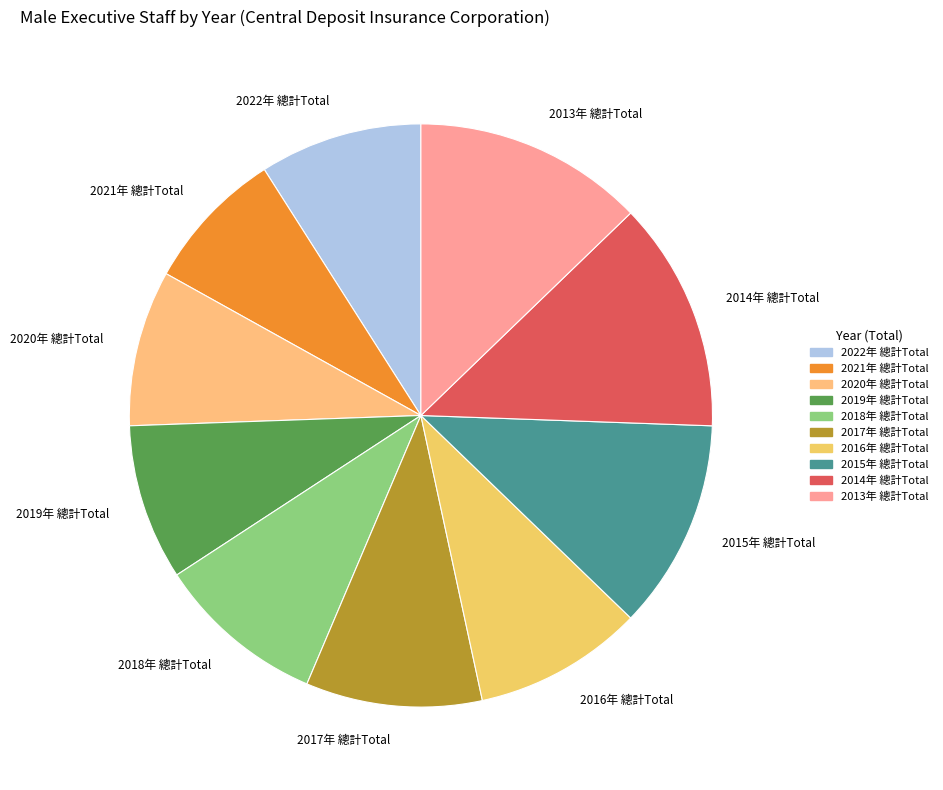

Which has a higher value, 2017年 總計Total or 2014年 總計Total?

2014年 總計Total